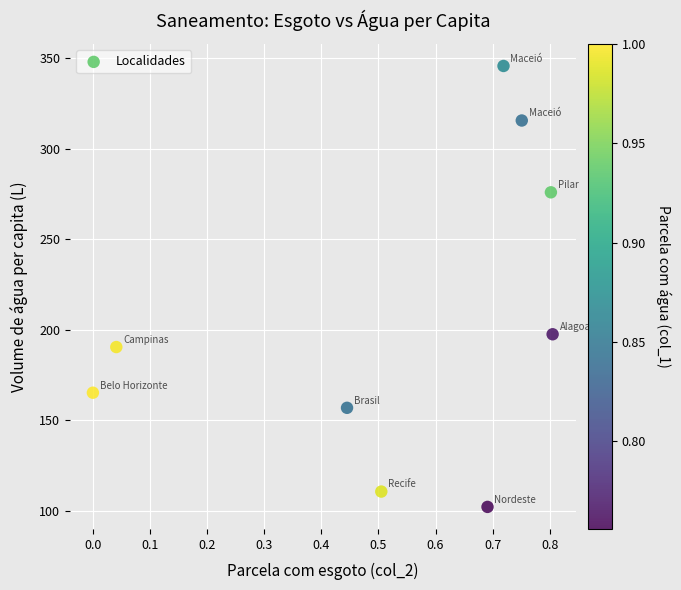

What Y value in the scatter plot is closest to 223?

197.5